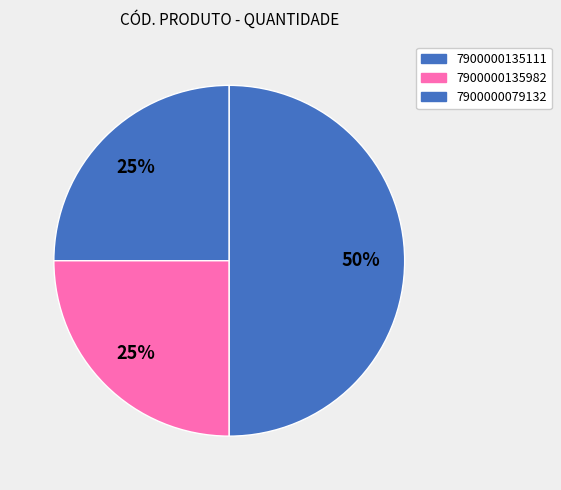

Count the number of slices in the pie.

3